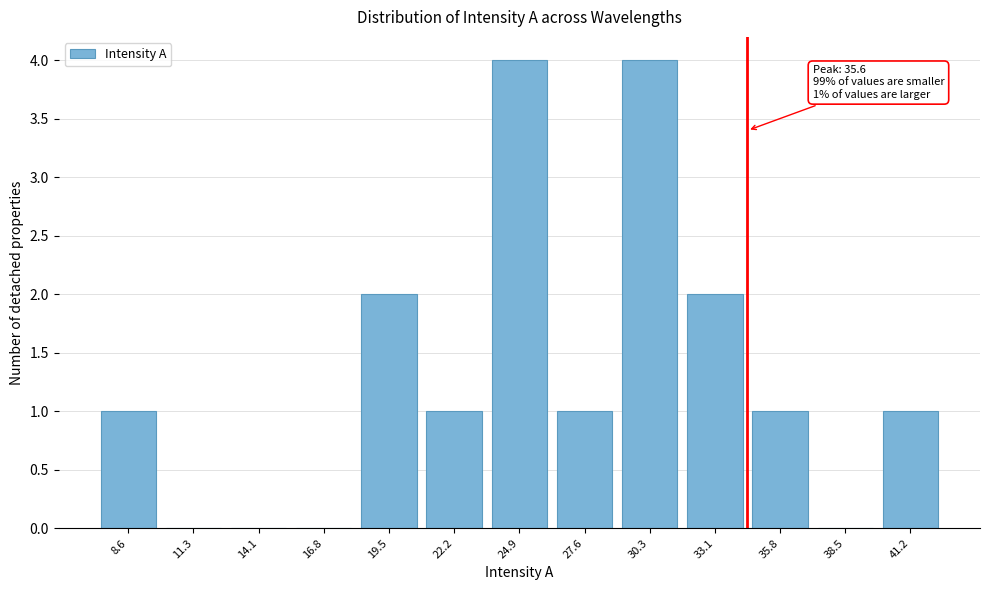

Reading left to right, extract all data points from this chart.

8.6=1	11.3=0	14.1=0	16.8=0	19.5=2	22.2=1	24.9=4	27.6=1	30.3=4	33.1=2	35.8=1	38.5=0	41.2=1